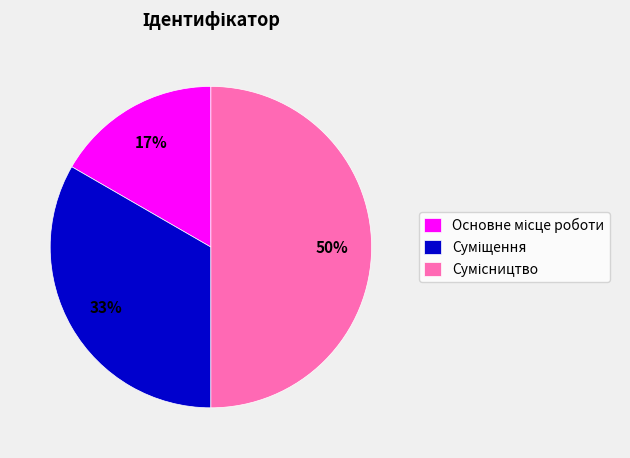

To the nearest percent, what is the difference between the largest and smallest slice percentages?

33%